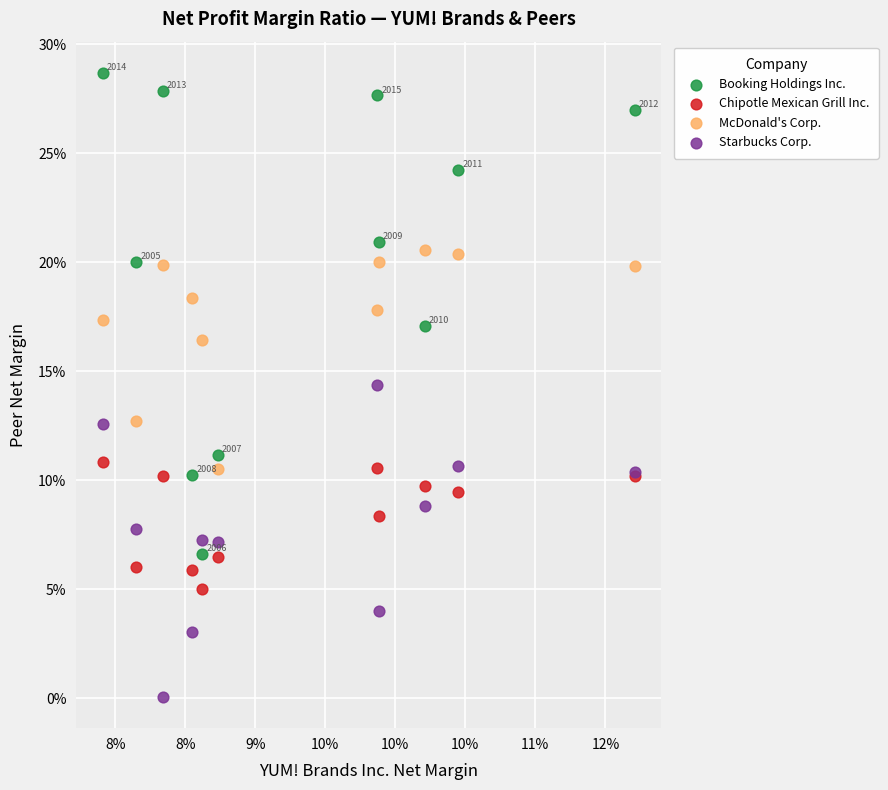

What are all the series names shown in the legend?

Booking Holdings Inc., Chipotle Mexican Grill Inc., McDonald's Corp., Starbucks Corp.